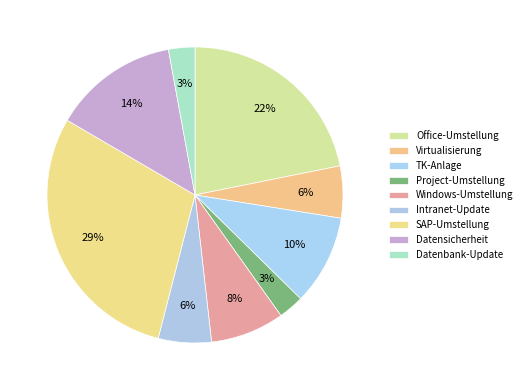

Which category has the biggest portion of the pie?

SAP-Umstellung